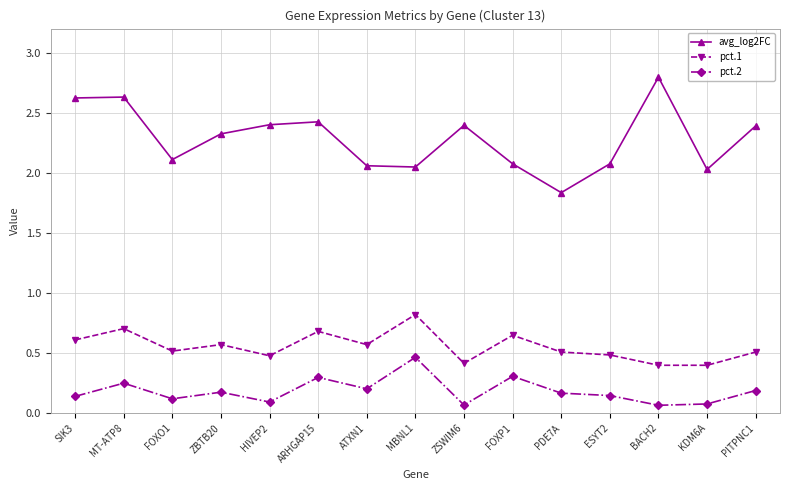

What is the spread (max minus min) of values at MBNL1?

1.6